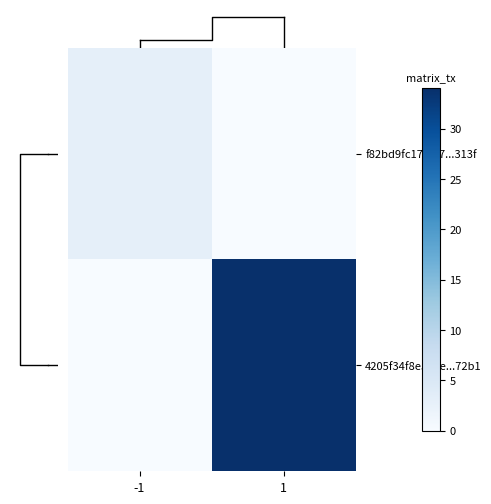

How many positive values does the f82bd9fc17f167...313f series have?

1